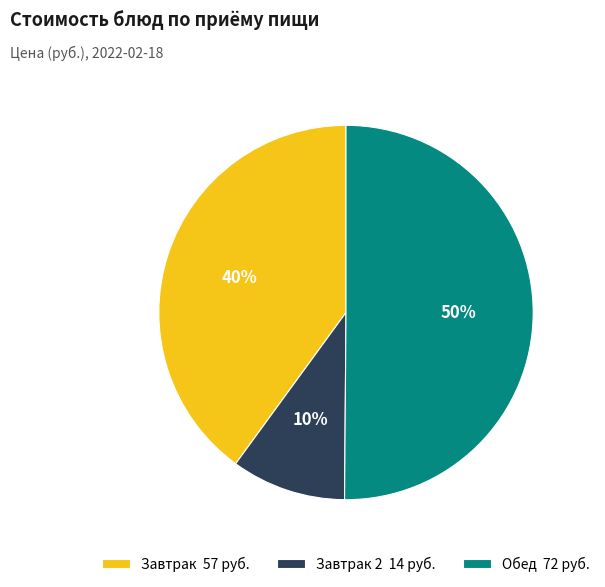

How many slices are in this pie chart?

3